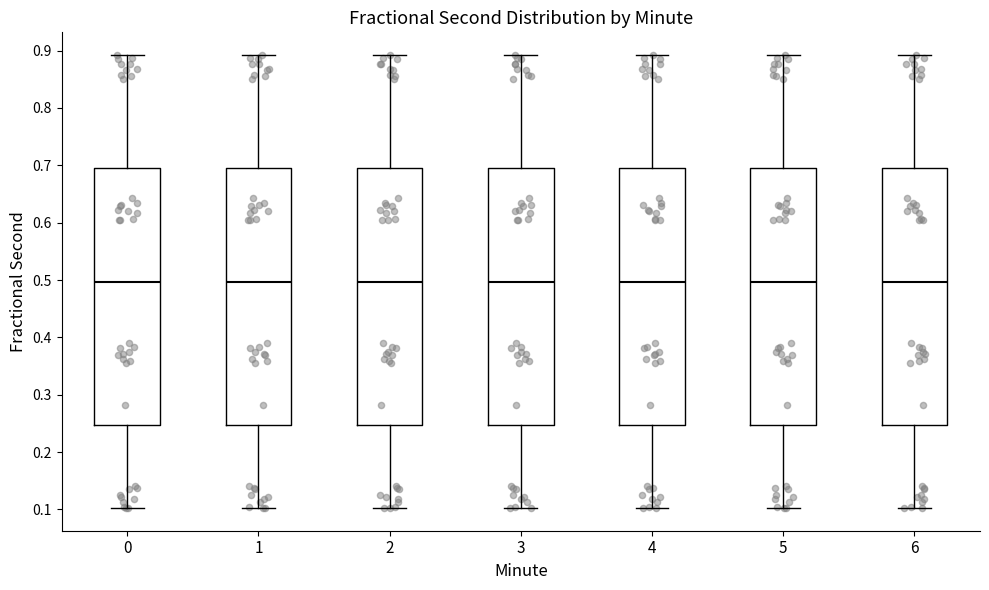

Where does the lower whisker of the box at x = 1 end on the y-axis? The values are not printed on the chart, so give them approximately, as read against the axis.

0.10